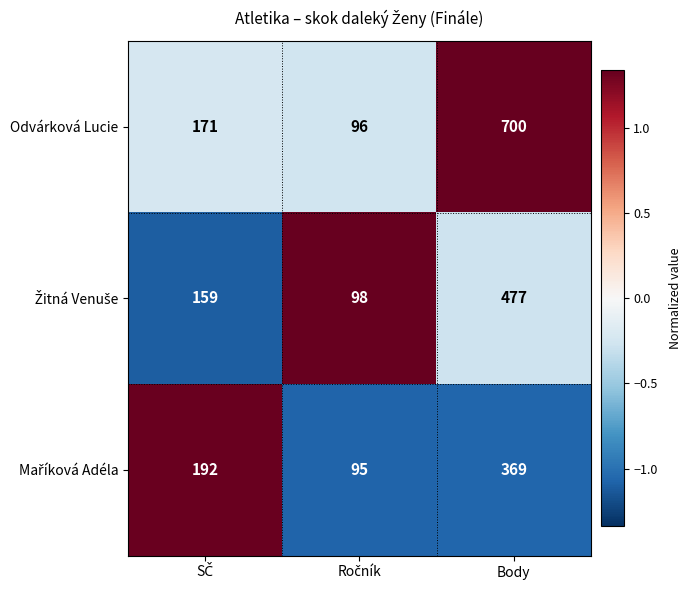

How many series are shown in this chart?

3